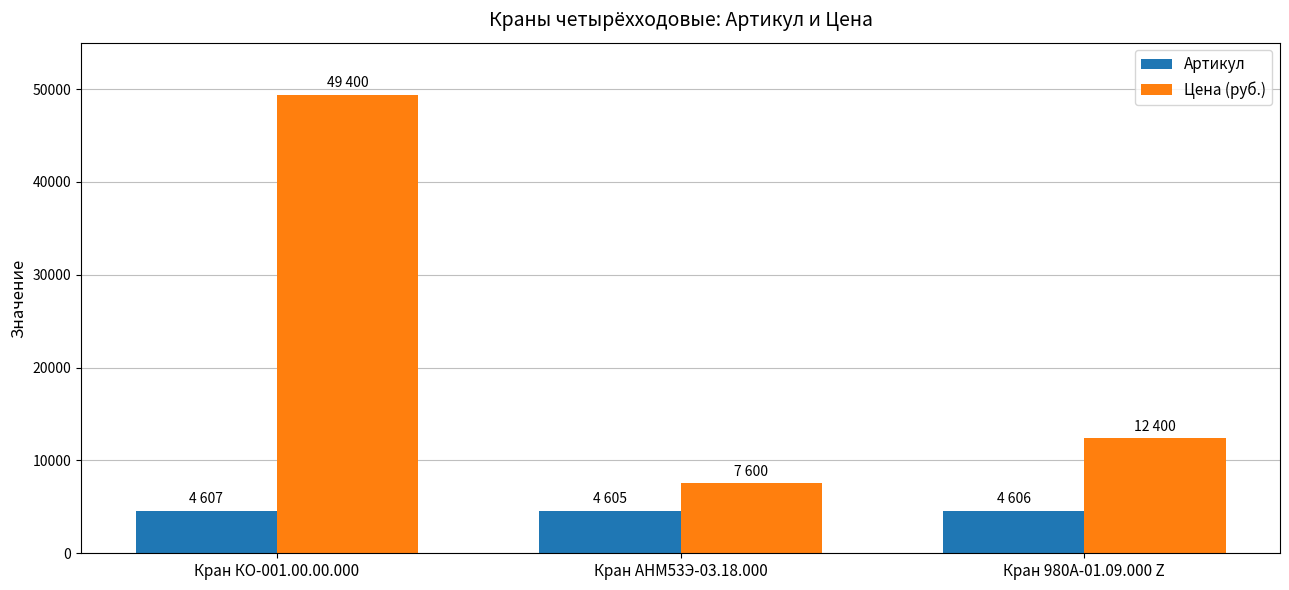

Is the value of Цена (руб.) at Кран КО-001.00.00.000 greater than the value of Артикул at Кран КО-001.00.00.000?

Yes